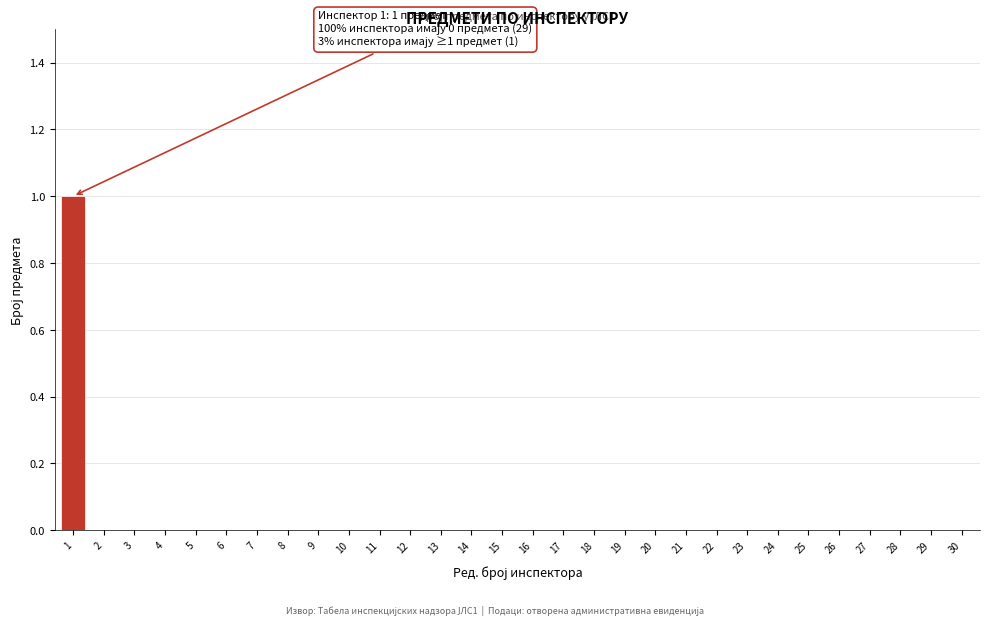

Reading left to right, what are all the values shown in this chart?

1=1	2=0	3=0	4=0	5=0	6=0	7=0	8=0	9=0	10=0	11=0	12=0	13=0	14=0	15=0	16=0	17=0	18=0	19=0	20=0	21=0	22=0	23=0	24=0	25=0	26=0	27=0	28=0	29=0	30=0